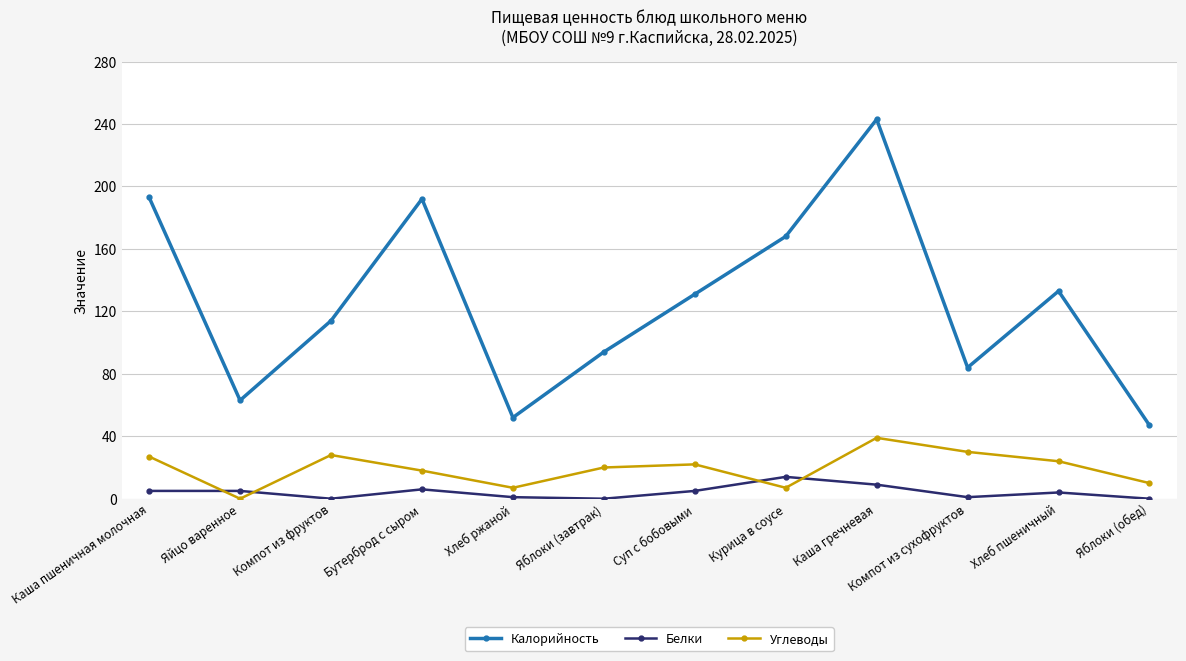

What is the label of the 9th point from the left?

Каша гречневая